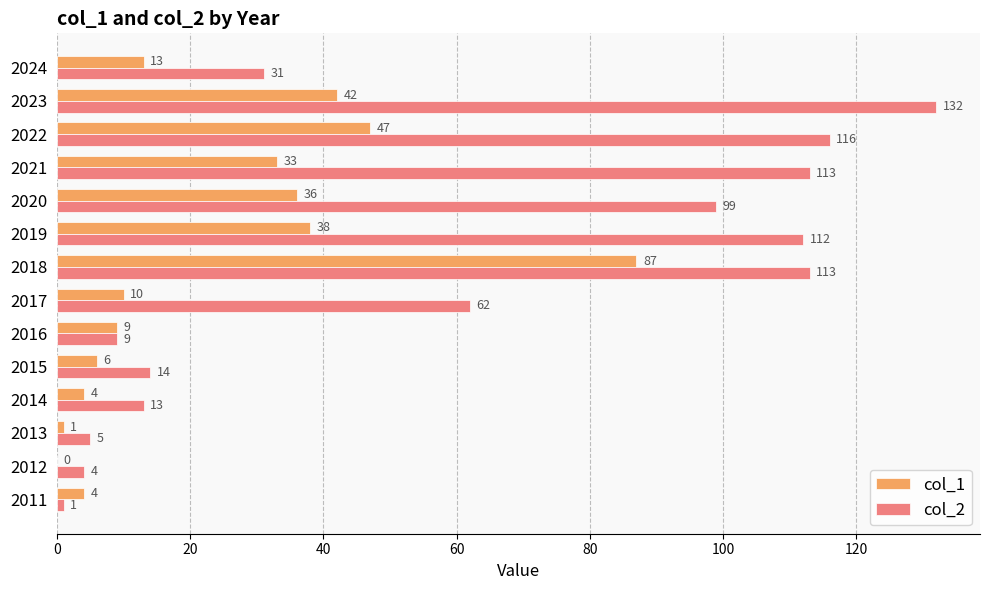

The col_1 series shows 5 at 2017. True or false?

False